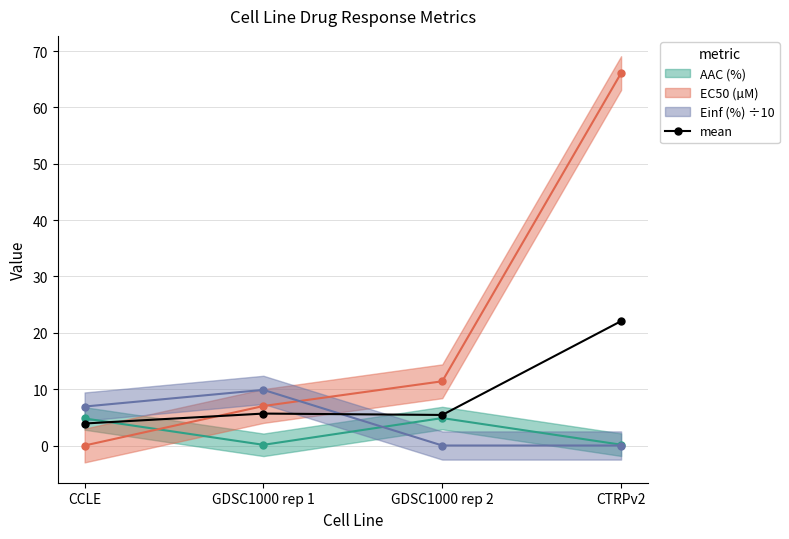

What is the average value?

9.3